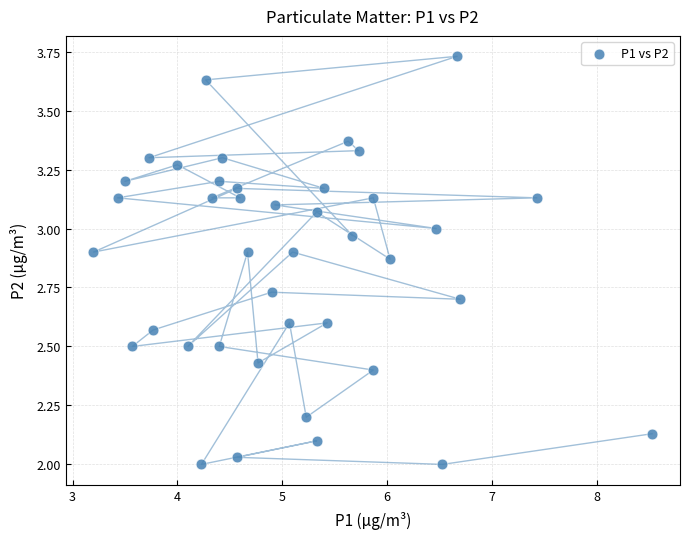

What is the range of Y values (max minus min)?

1.7